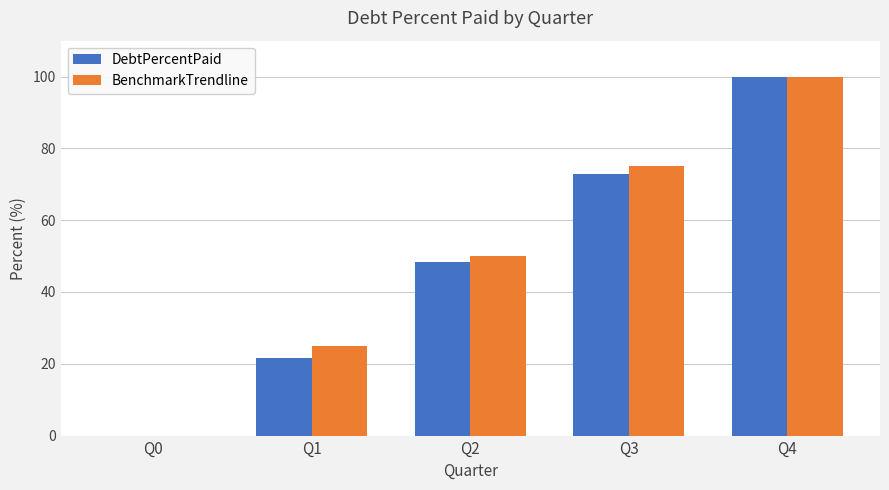

Reading left to right, list all the values displayed in this chart.

DebtPercentPaid: 0.0	21.7	48.4	72.8	100.0
BenchmarkTrendline: 0.0	25.0	50.0	75.0	100.0